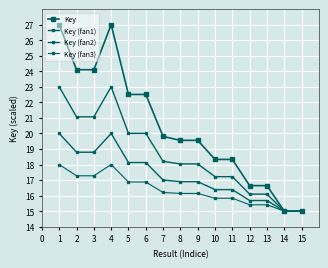

What is the smallest value displayed?

15.0